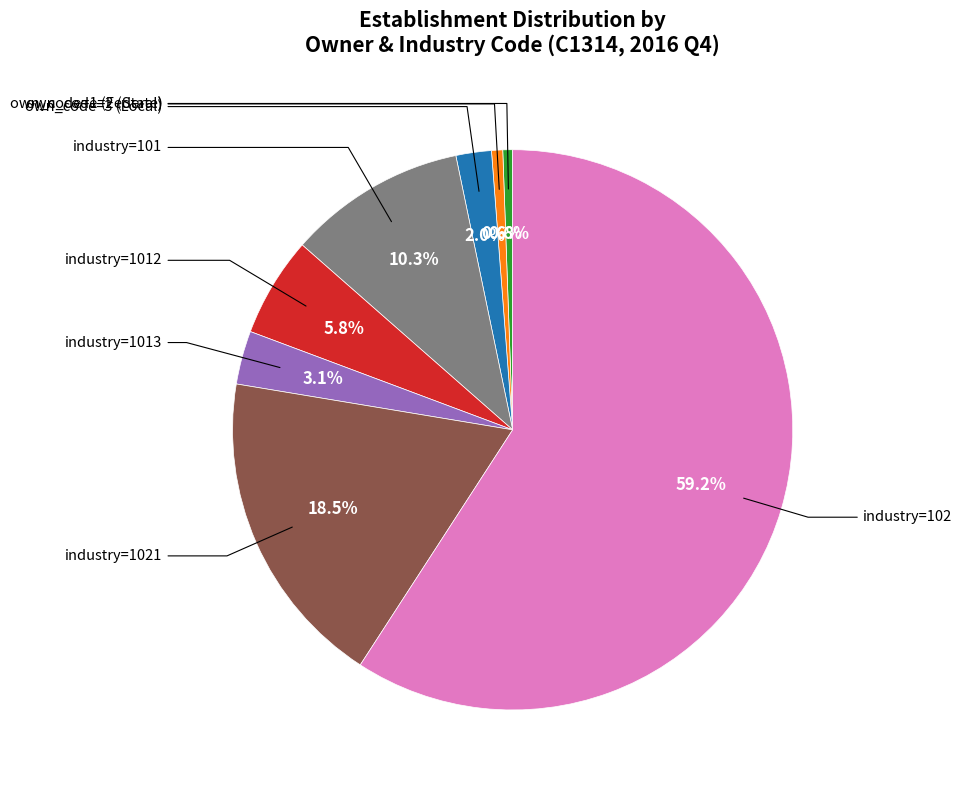

How many segments does this pie chart have?

8